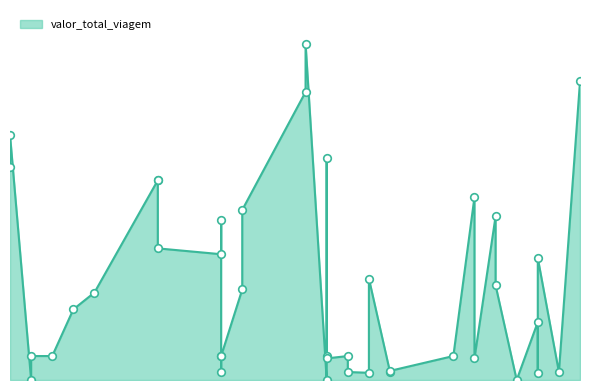

Between 2025-05-15 and 2025-05-26, which is larger?

2025-05-26